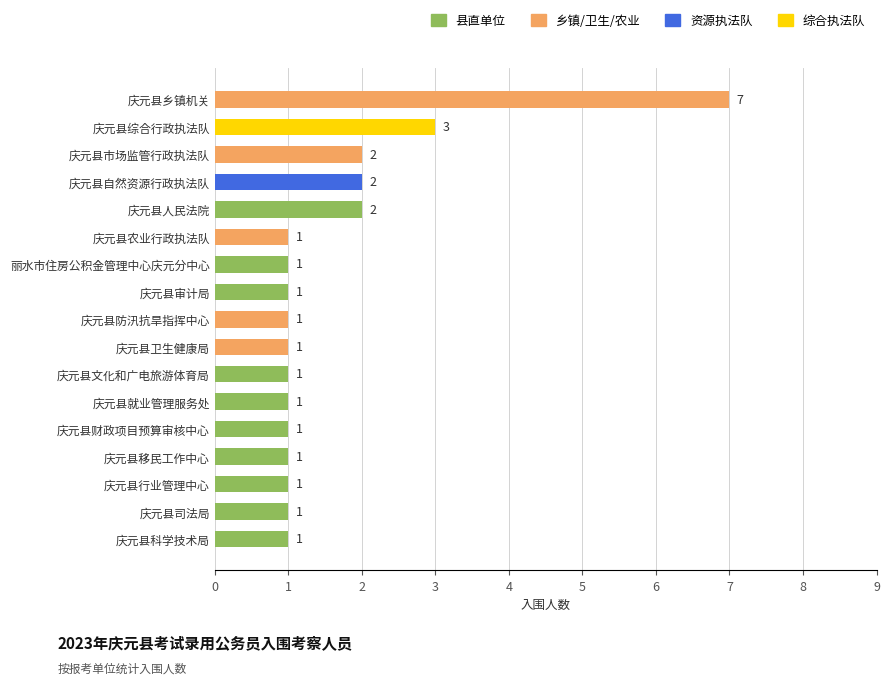

How many values are between 1 and 2?

15